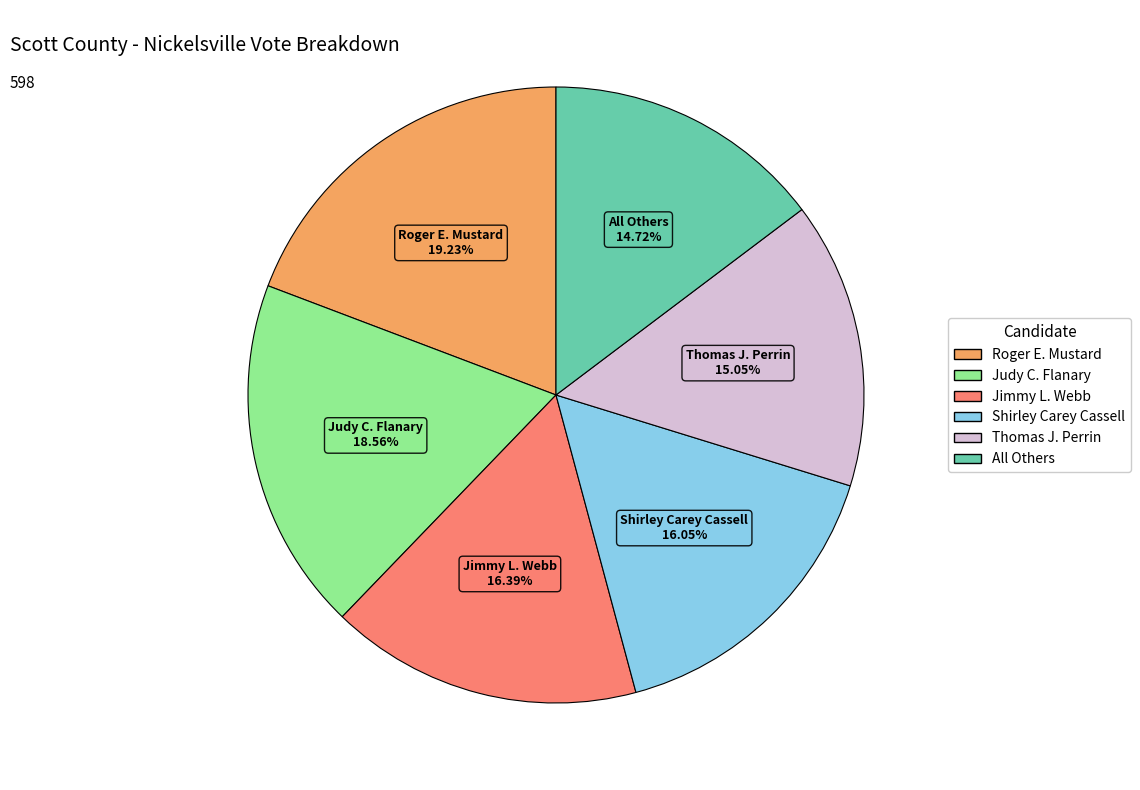

Which category has the biggest portion of the pie?

Roger E. Mustard